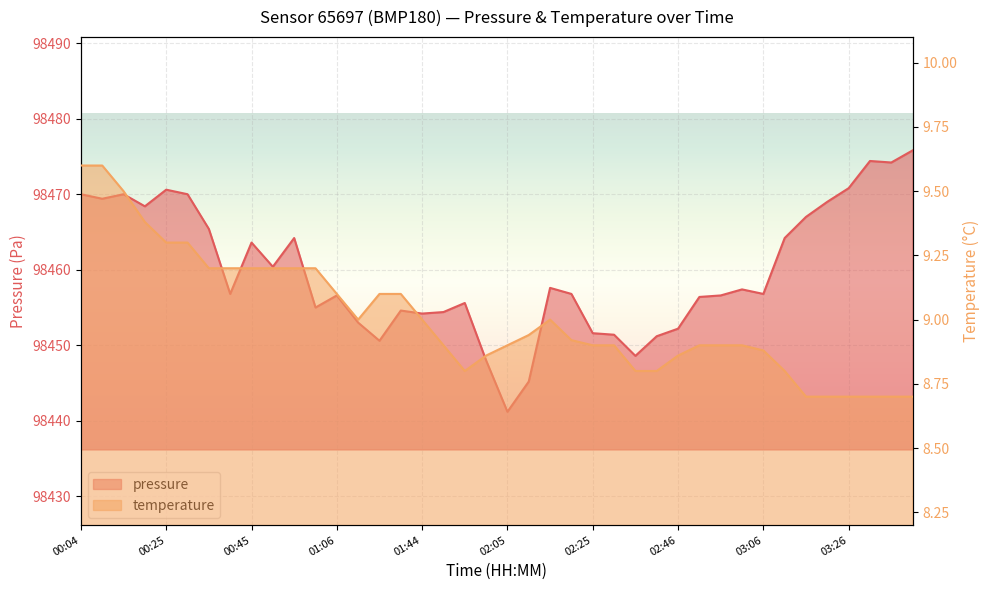

List the series in order of their peak value, highest first.

pressure, temperature